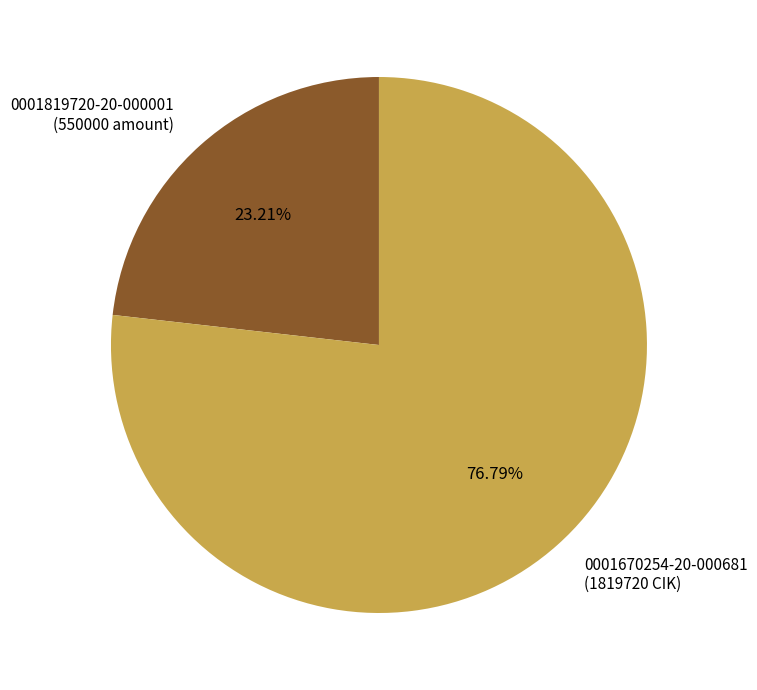

Which category has the biggest portion of the pie?

0001670254-20-000681